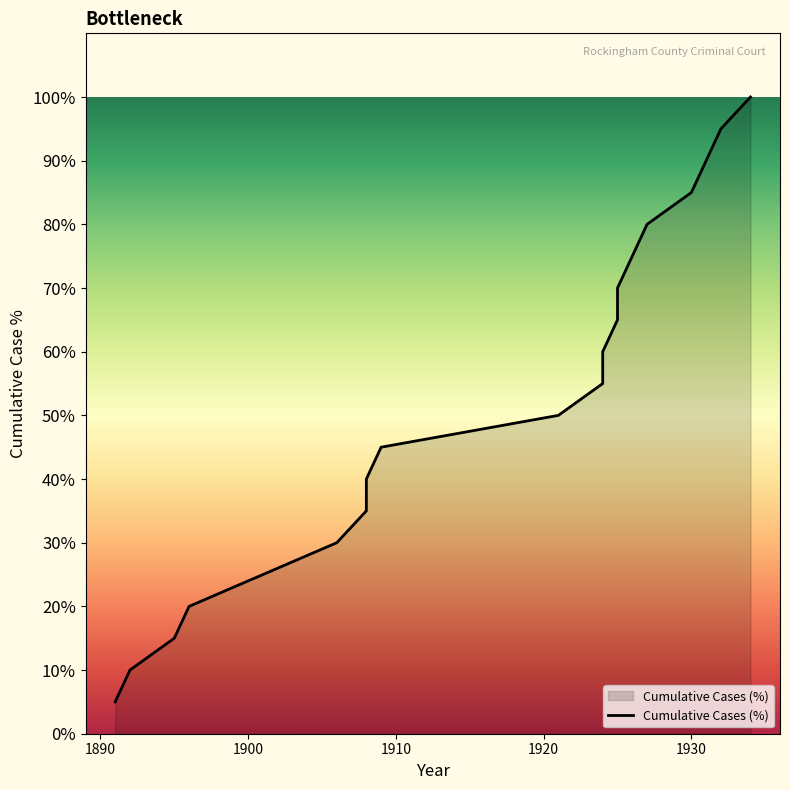

What is the greatest value displayed?

100.0